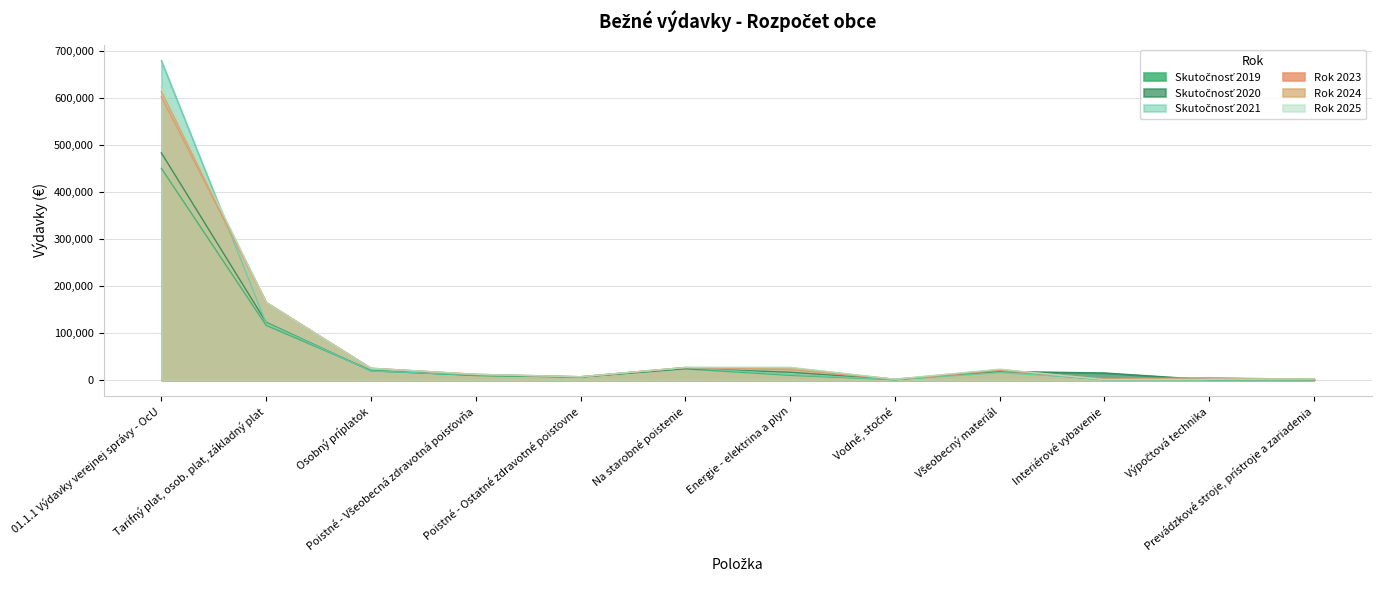

What is the label of the 9th point from the left?

Všeobecný materiál